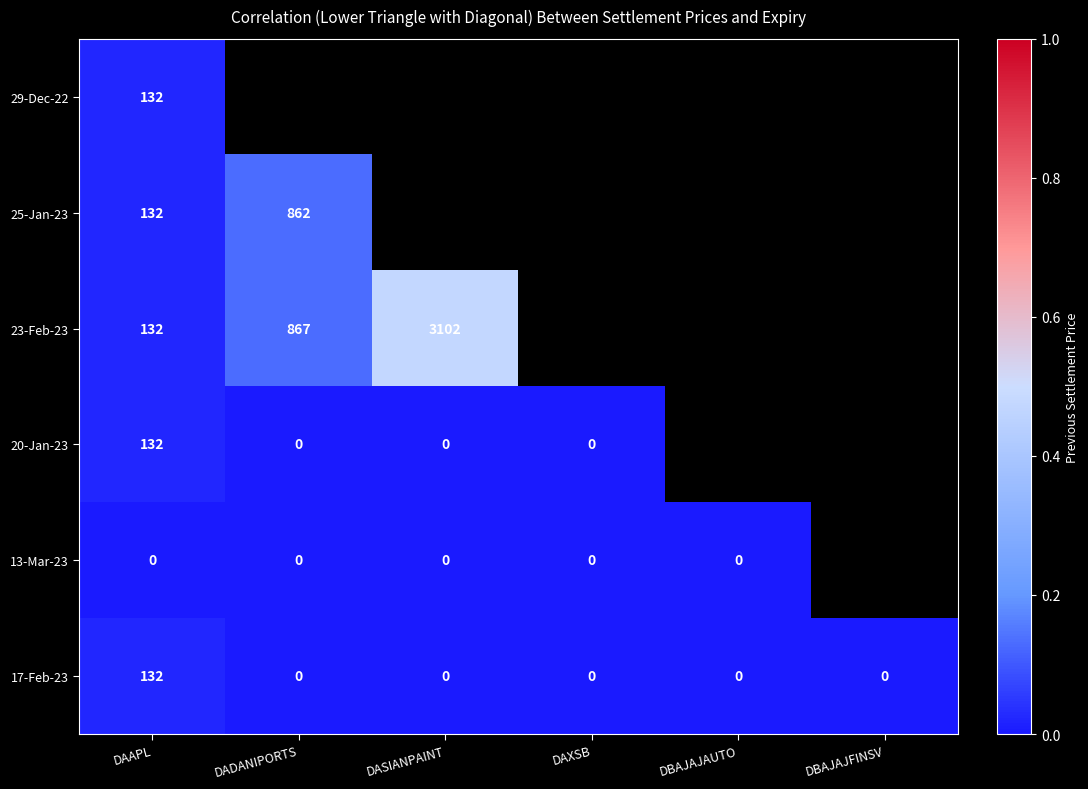

Is the value of 29-Dec-22 at DAAPL greater than the value of 17-Feb-23 at DADANIPORTS?

Yes